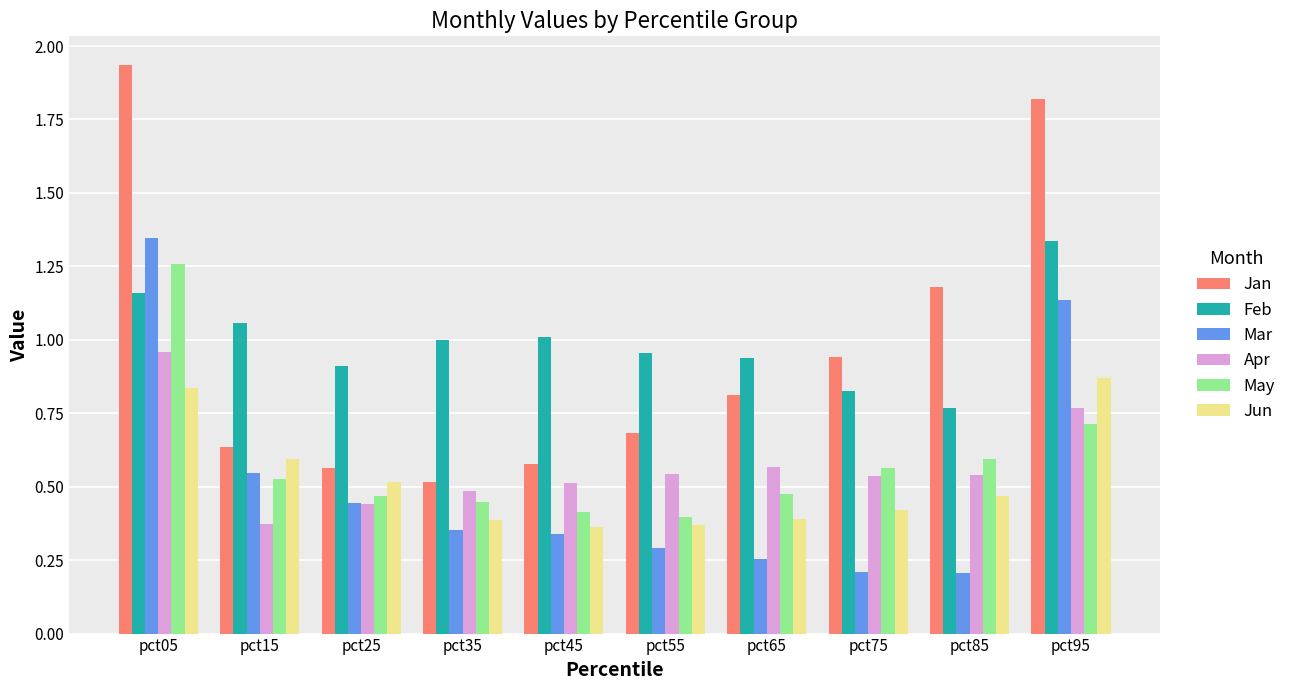

Is the value of Apr at pct15 greater than the value of Jun at pct95?

No